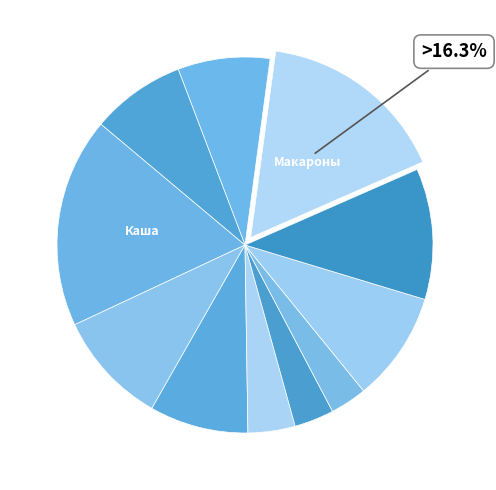

Rank the categories by value from lowest to highest.

Салат из свежих помидоров, Кондитерские изделия, Яйцо варёное, Компот из кураги, Хлеб ржаной, Хлеб пшеничный, Суп картофельный с горохом, Кофейный напиток, Биточки рубленые с соусом, Макароны отварные, Каша пшеничная вязкая